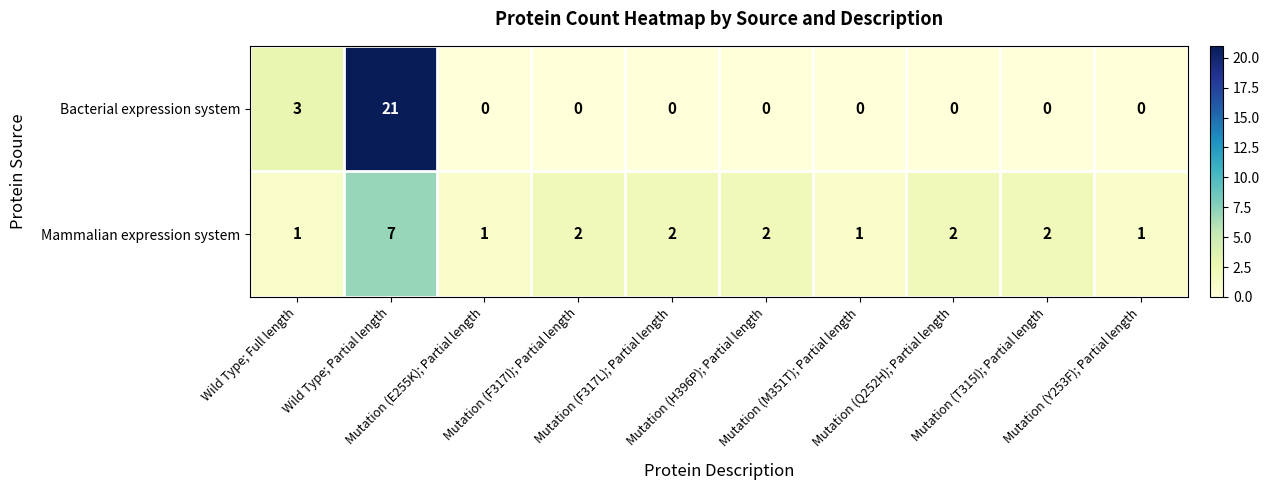

Which series has the widest spread of values?

Bacterial expression system